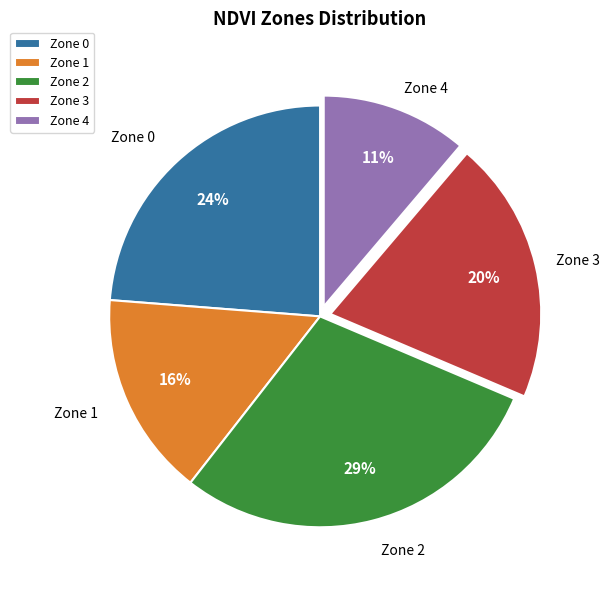

To the nearest percent, what percentage of the pie is Zone 1?

16%